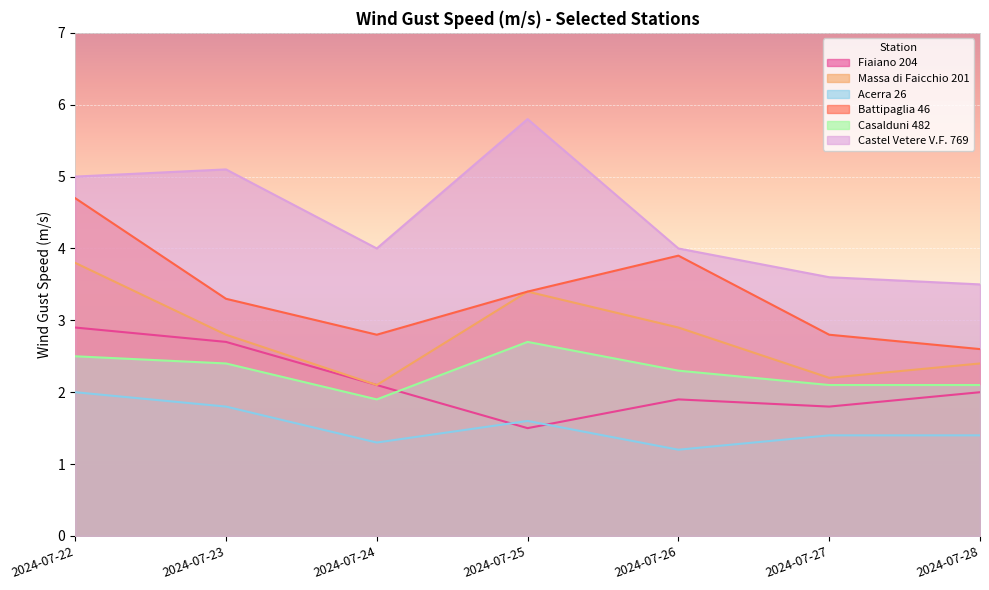

Is it true that Fiaiano 204 equals 0.6 at 2024-07-26?

False